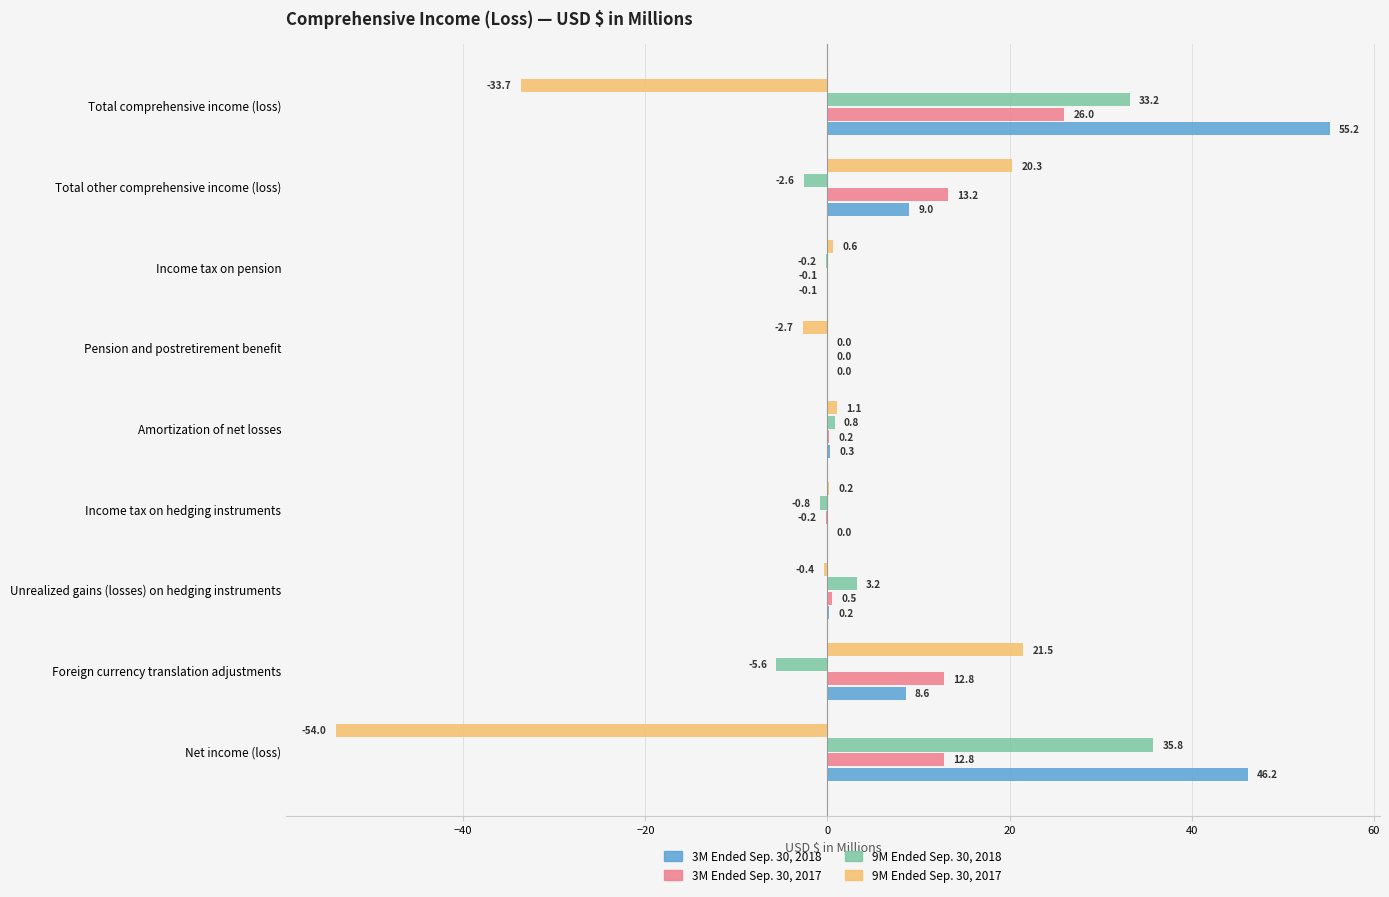

At which category is the sum across all series the highest?

Total comprehensive income (loss)